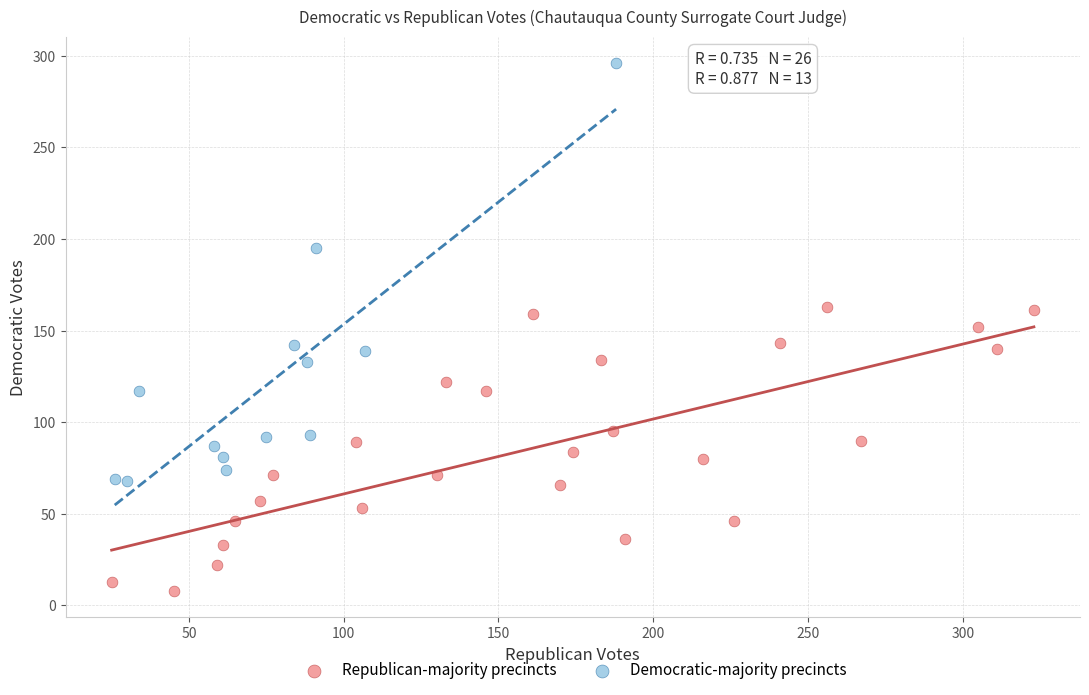

Which series contains the lowest Y value?

Republican-majority precincts